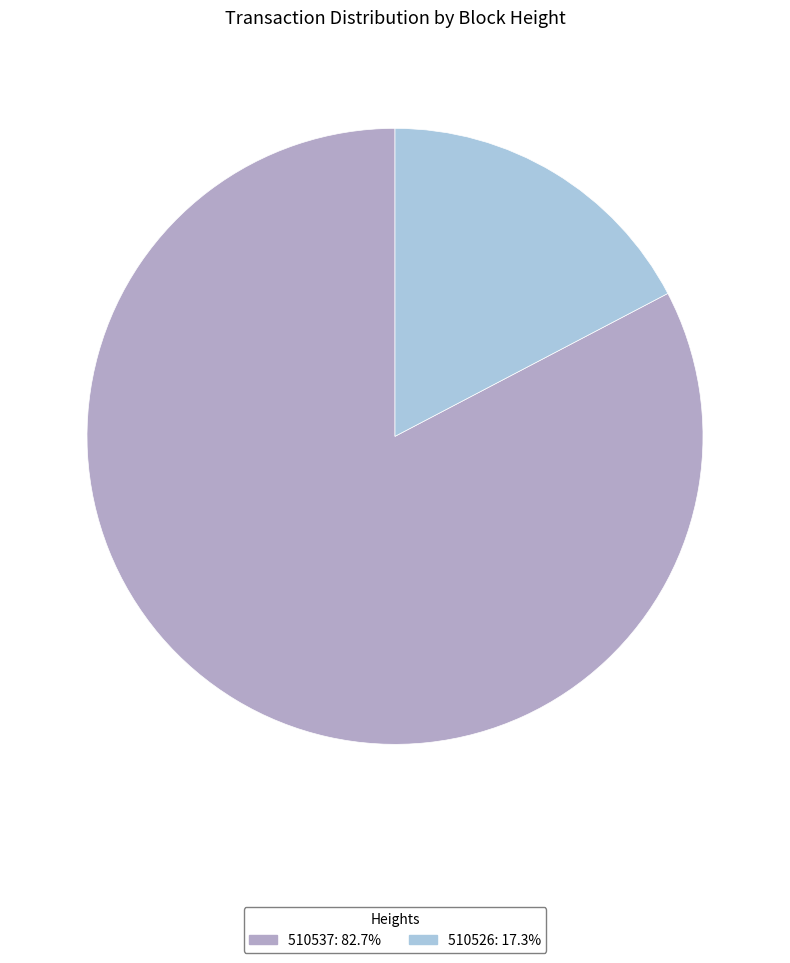

Approximately how many times larger is the value at 510526 compared to 510537?

0.2